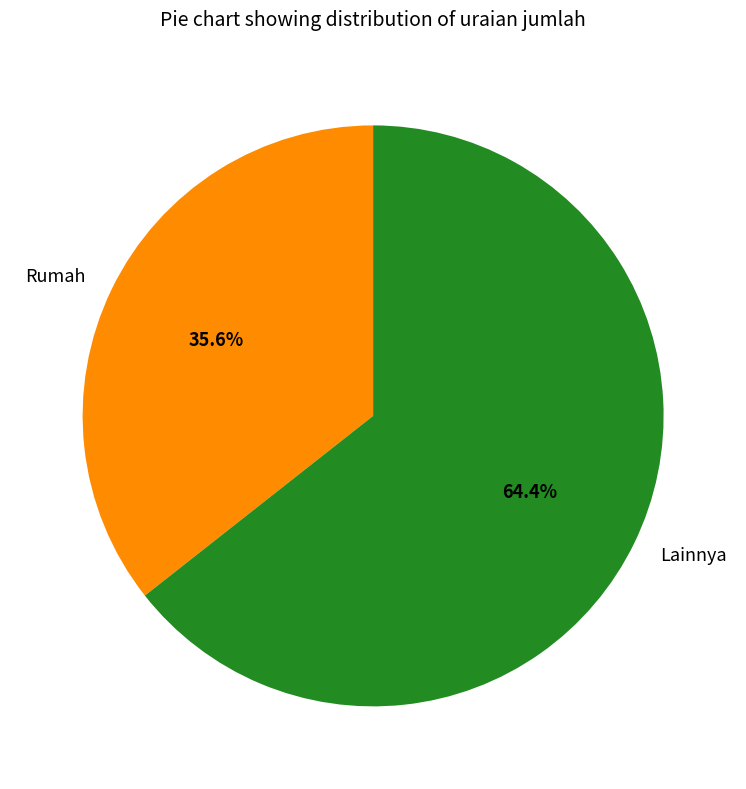

Is there a majority slice in this chart?

Yes